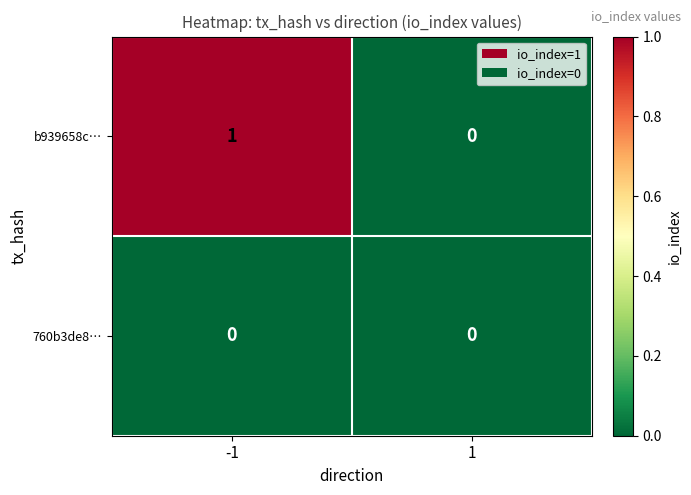

Rank the series by their average value, from highest to lowest.

b939658c…, 760b3de8…